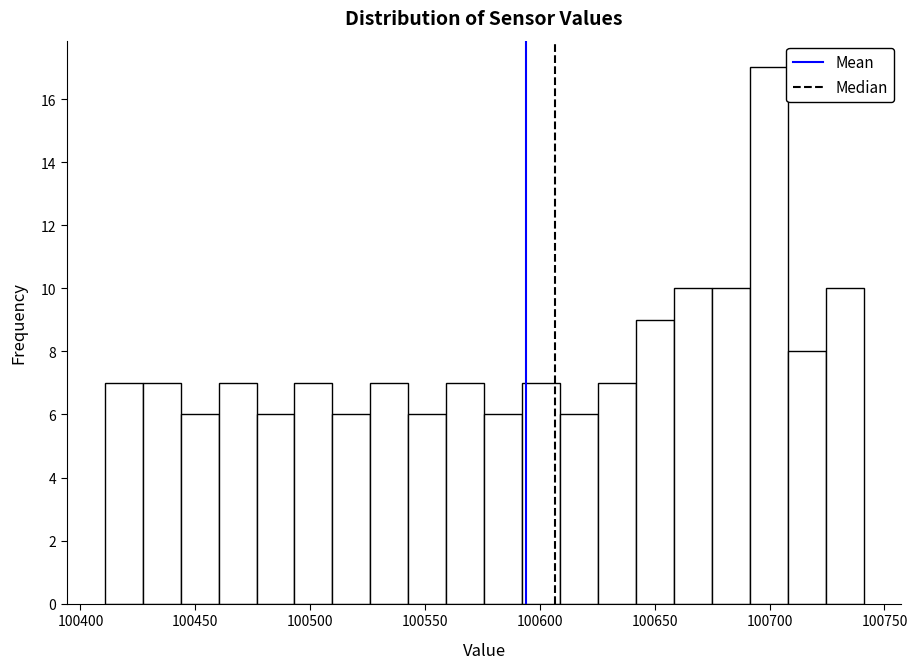

Around what value on the x-axis is the tallest bar? Give the approximate position of its centre, as read against the axis.

100700